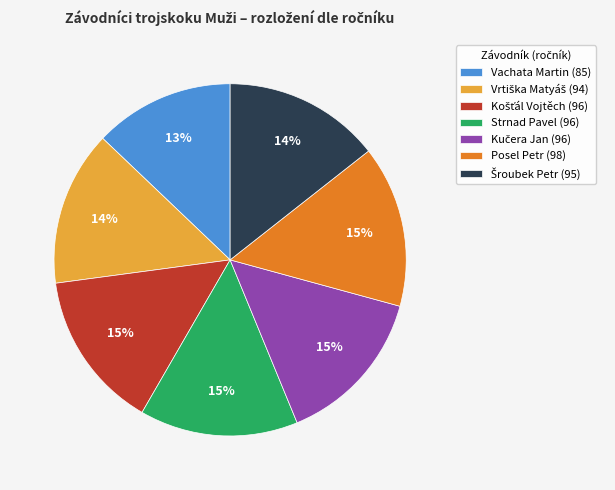

To the nearest percent, what is the difference between the largest and smallest slice percentages?

2%